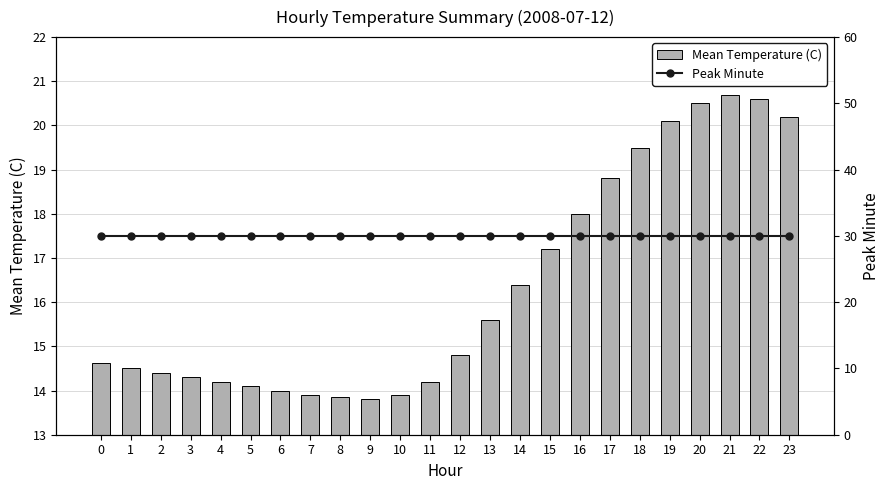

What is the spread (max minus min) of values at 14?

13.6